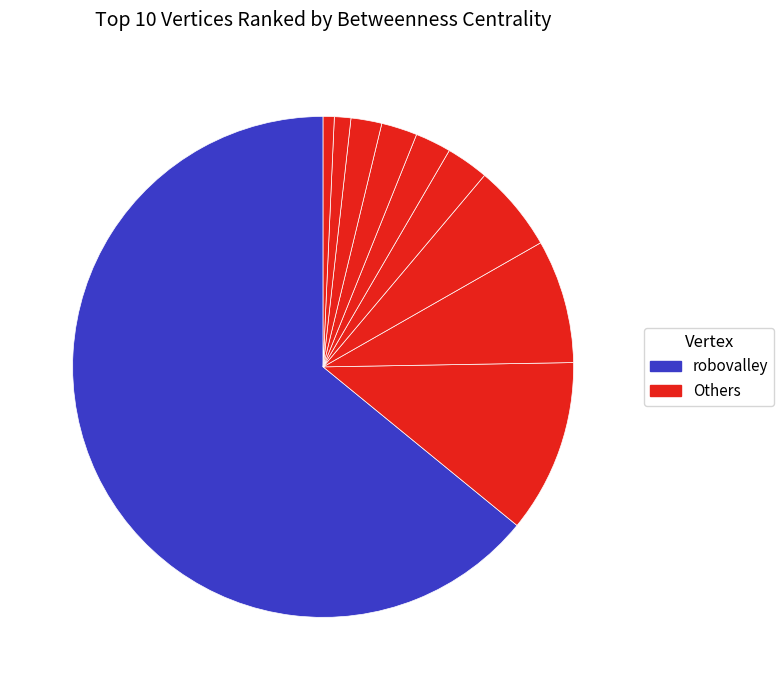

How many slices are in this pie chart?

10